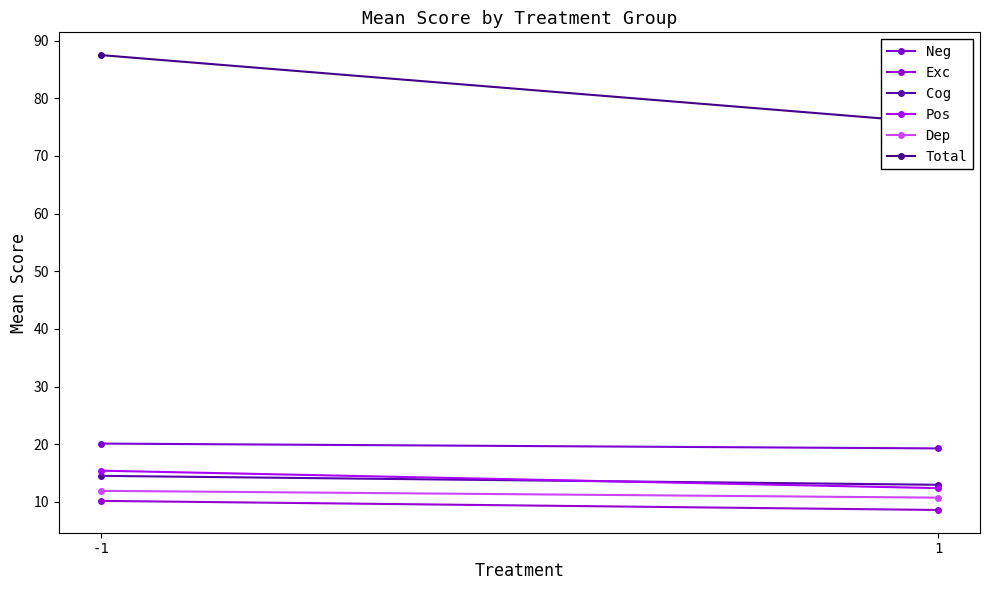

How many values in the Total series are below 87?

1